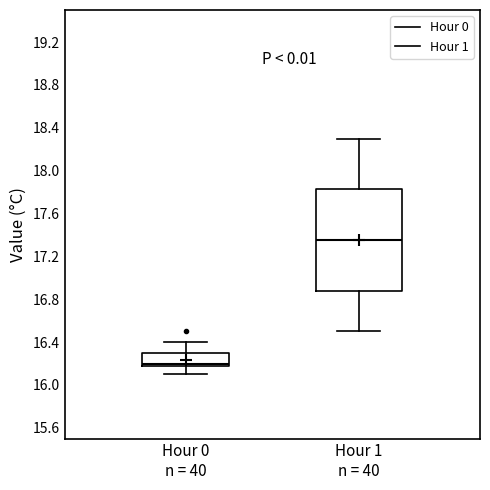

Reading left to right, read every box against the y-axis: the position of its median line, the range the box covers, and the ends of its whiskers. The values are not printed on the chart, so give them approximately, as read against the axis.

Hour 0 n = 40: median 16.20 (just above the box's lower edge), box 16.20 to 16.30, whiskers 16.10 to 16.40
Hour 1 n = 40: median 17.35, box 16.90 to 17.85, whiskers 16.50 to 18.30